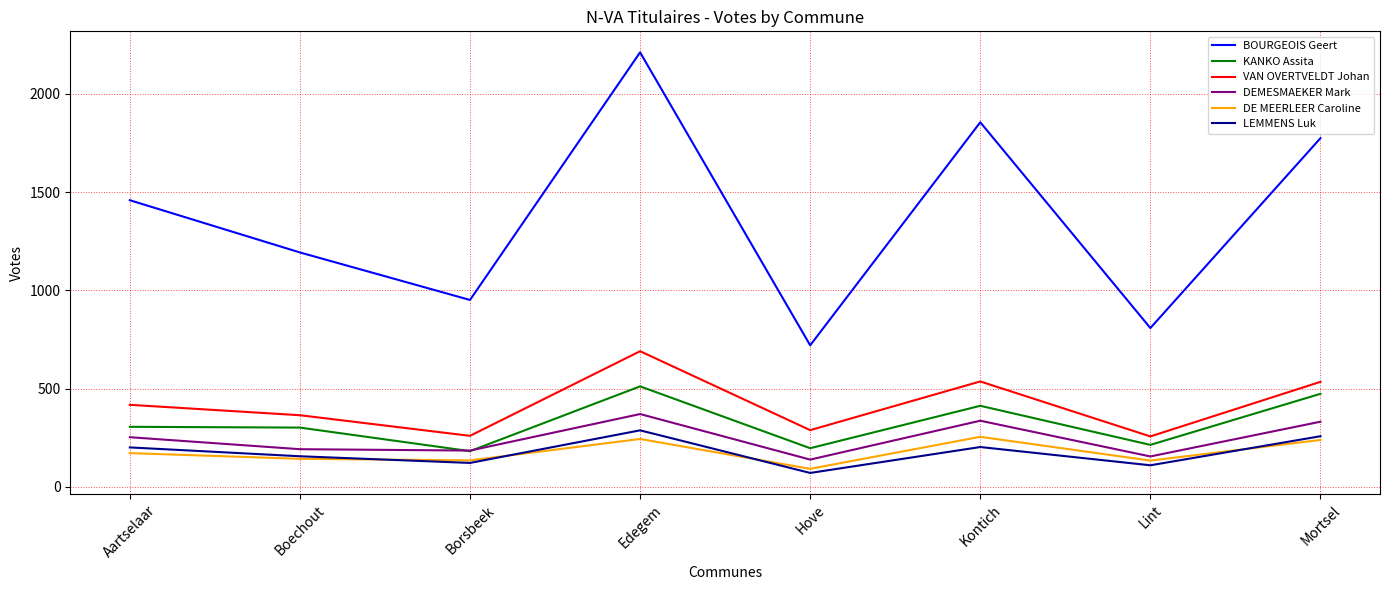

True or false: VAN OVERTVELDT Johan and LEMMENS Luk intersect in this chart.

False